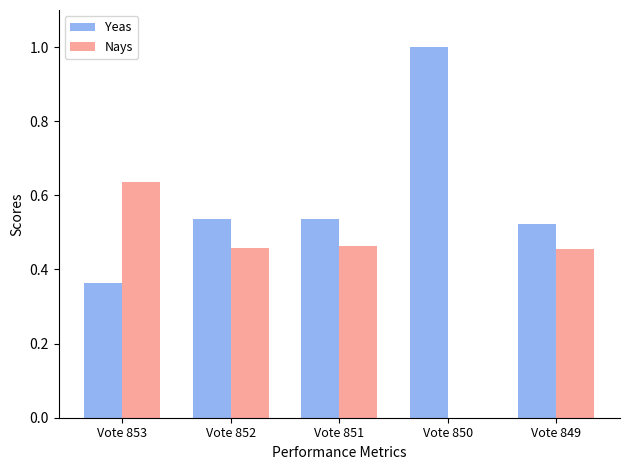

What are all the series names shown in the legend?

Yeas, Nays